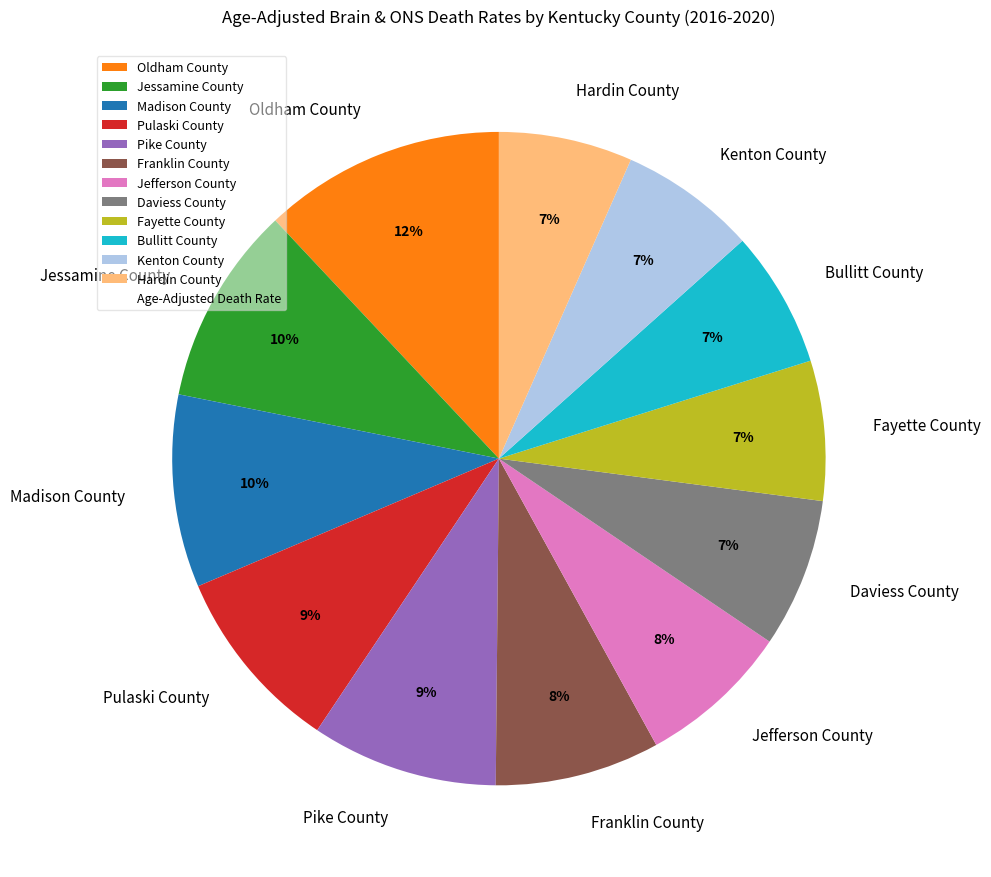

To the nearest percent, what portion does Fayette County represent?

7%